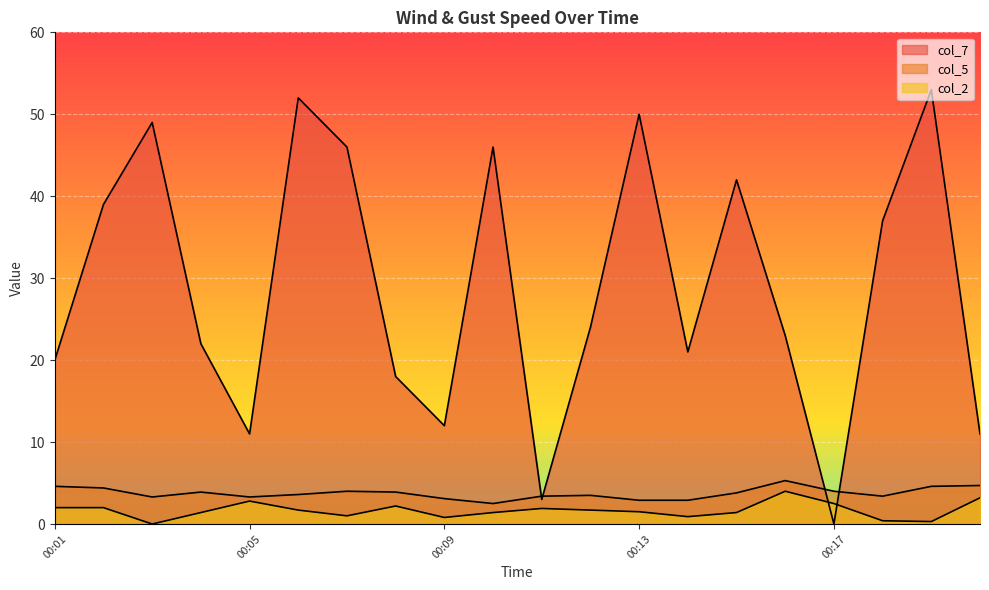

How many interior local peaks does the col_7 series have?

6